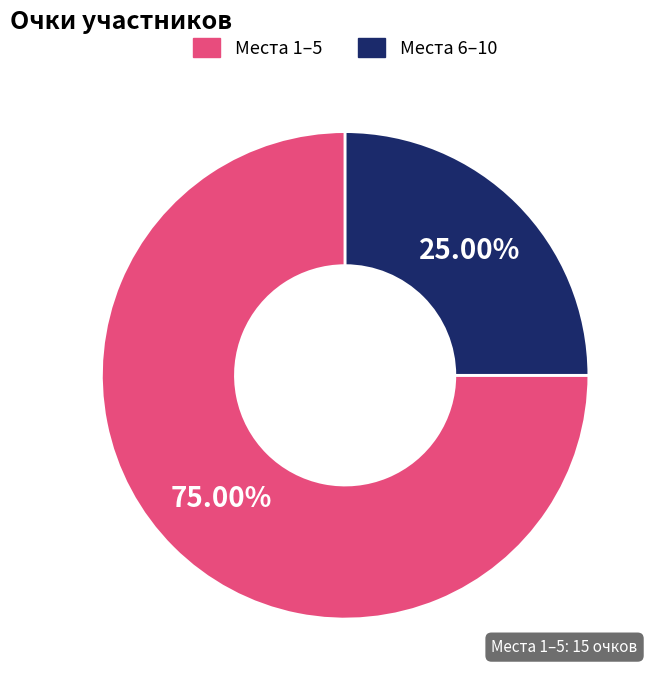

How many slices are in this pie chart?

2